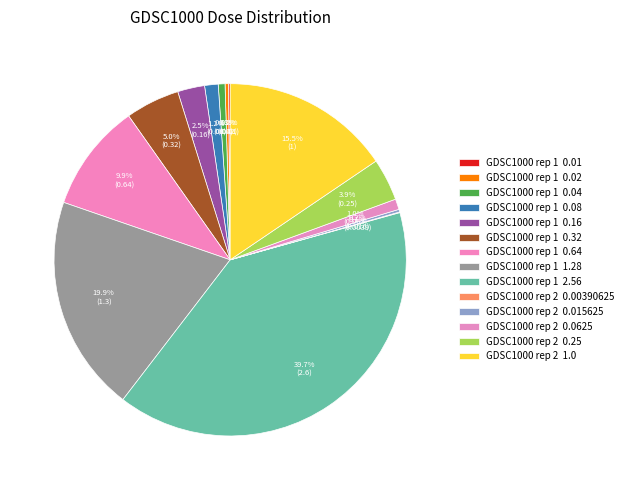

To the nearest percent, what is the average slice percentage?

7%